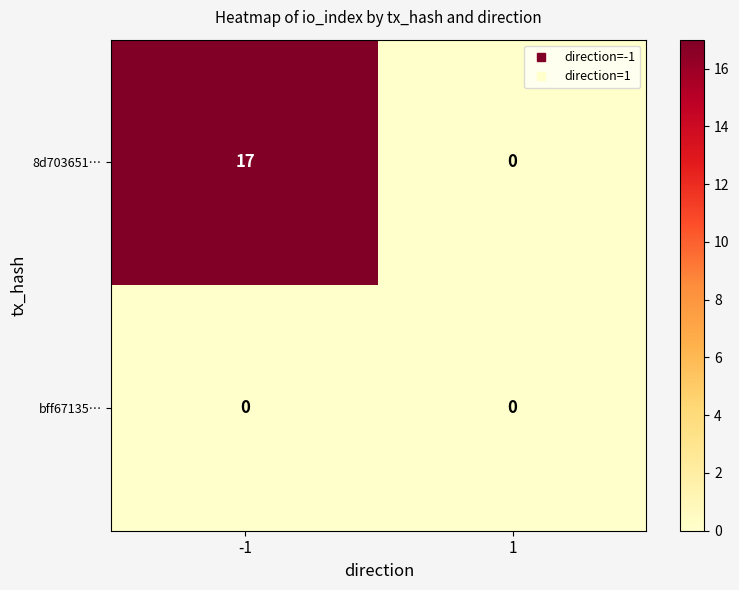

List the labels in order of 8d703651… value, smallest first.

1, -1